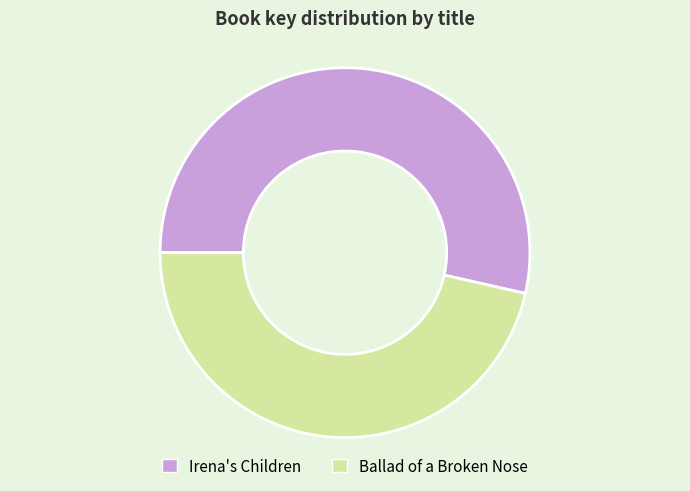

How many slices are in this pie chart?

2